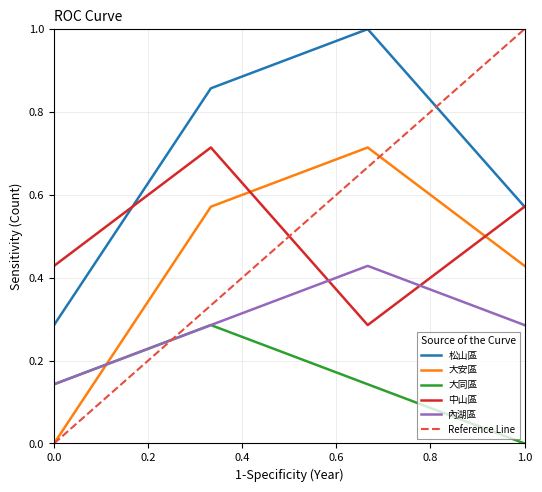

True or false: 大安區 and 大同區 cross at least once.

True